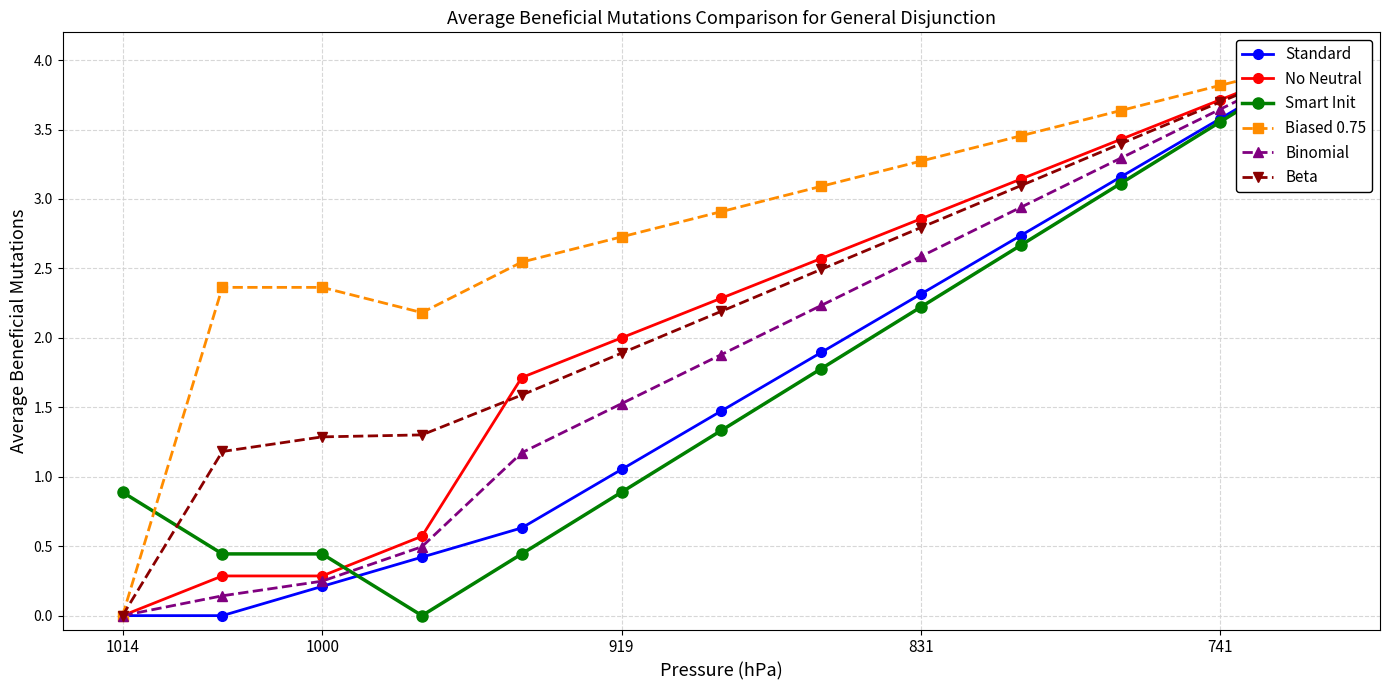

Count the number of data series in this chart.

6